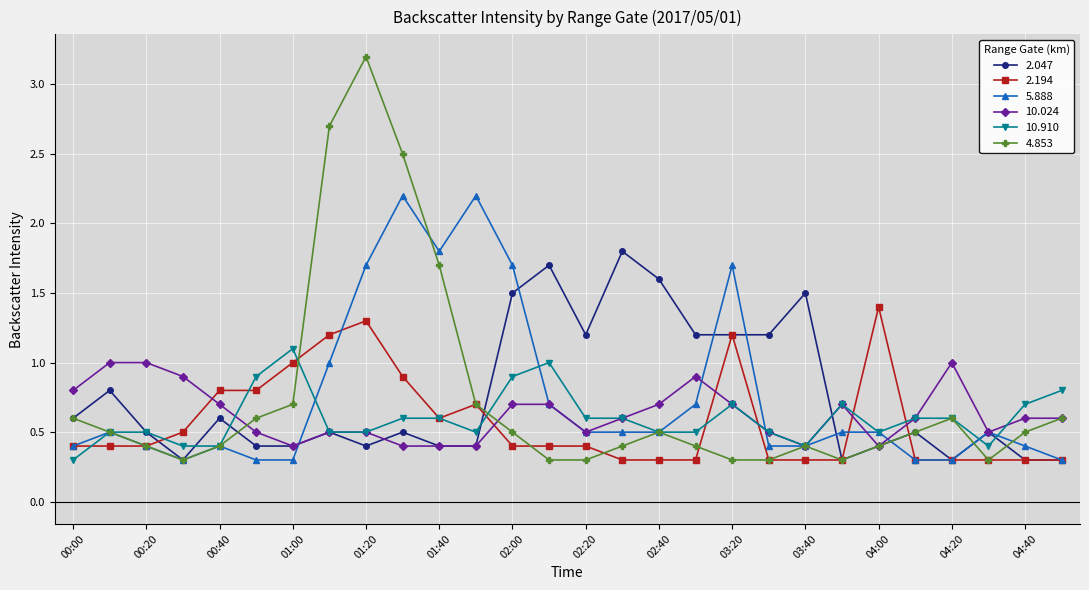

Count the 4.853 values in the range 0 to 1.

24